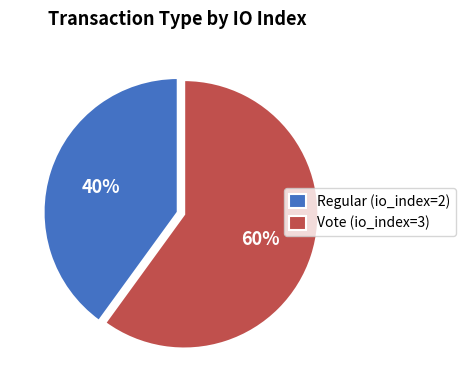

Do Vote (io_index=3) and Regular (io_index=2) together represent more than half of the pie?

Yes